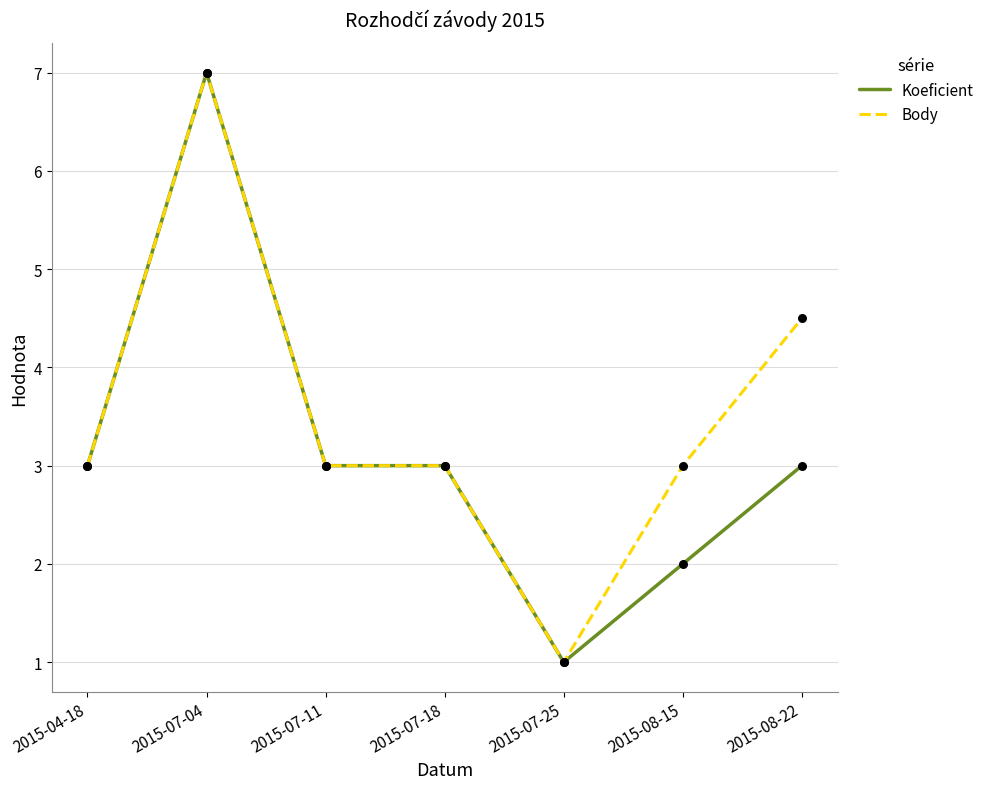

Is the value of Koeficient at 2015-07-04 greater than the value of Body at 2015-07-25?

Yes